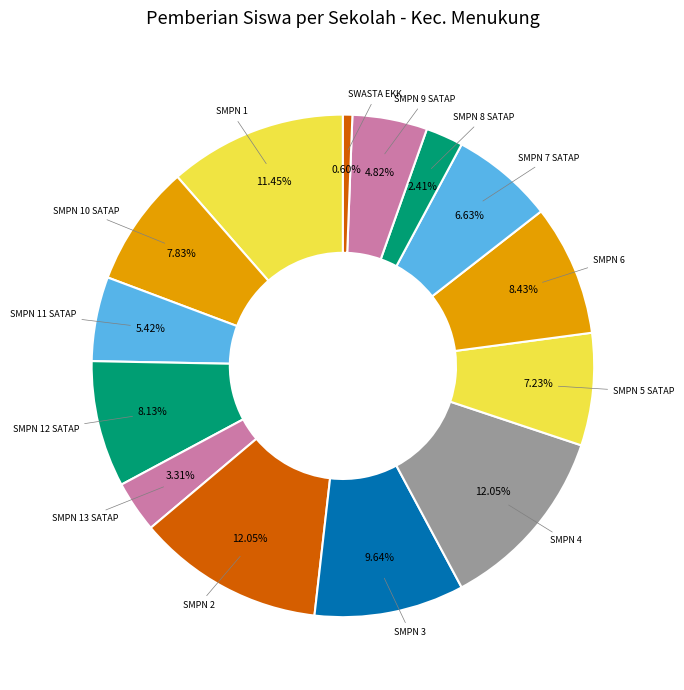

How many slices are in this pie chart?

14